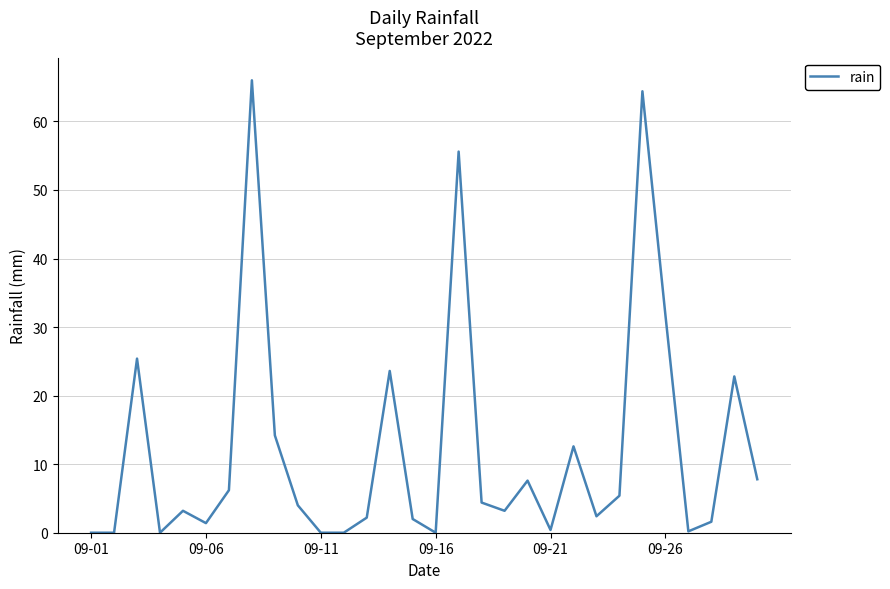

What is the greatest value displayed?

66.0